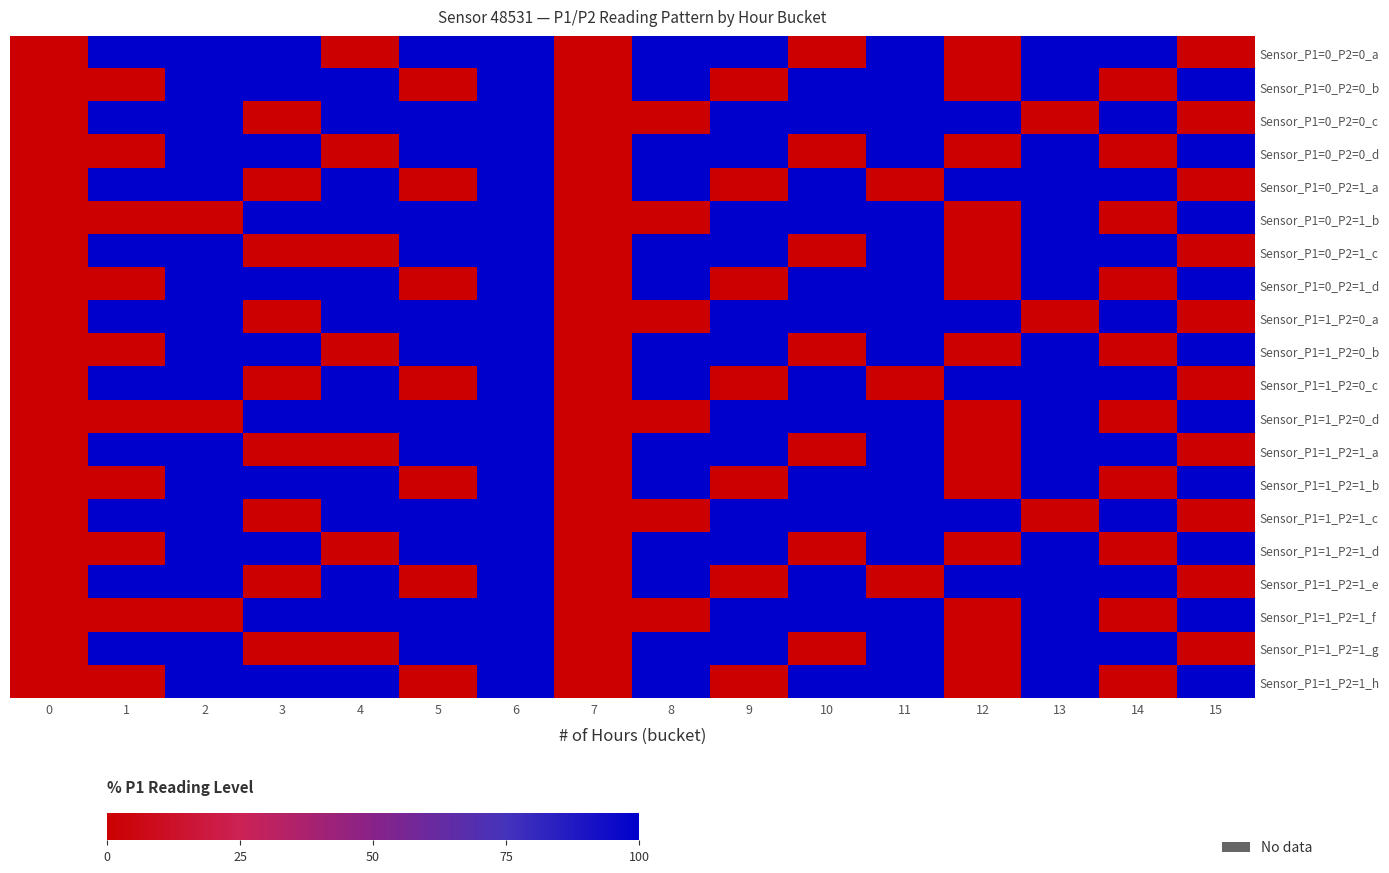

At which category is the sum across all series the highest?

6